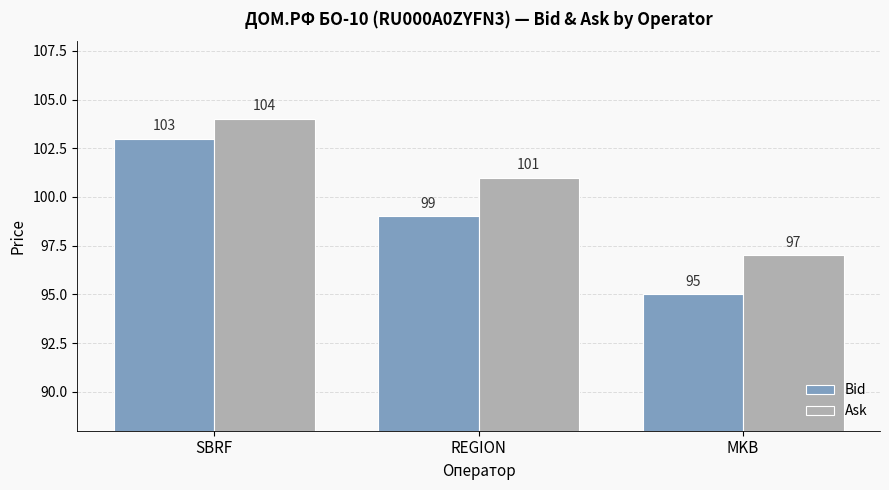

Reading right to left, what are all the values shown in this chart?

Bid: MKB=95	REGION=99	SBRF=103
Ask: MKB=97	REGION=101	SBRF=104